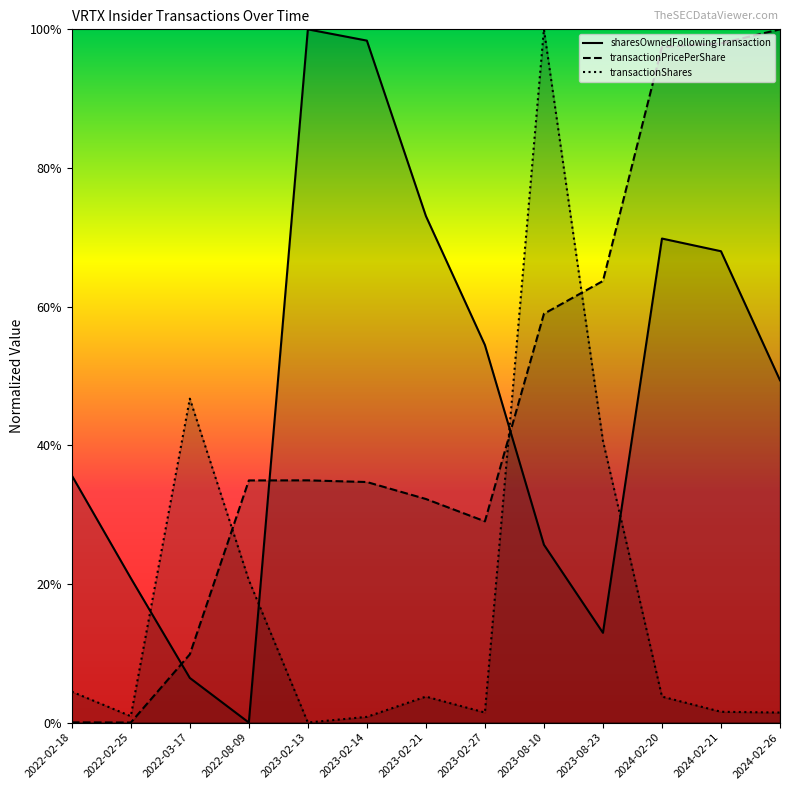

Is the value of transactionPricePerShare at 2023-08-23 greater than the value of sharesOwnedFollowingTransaction at 2023-02-13?

No